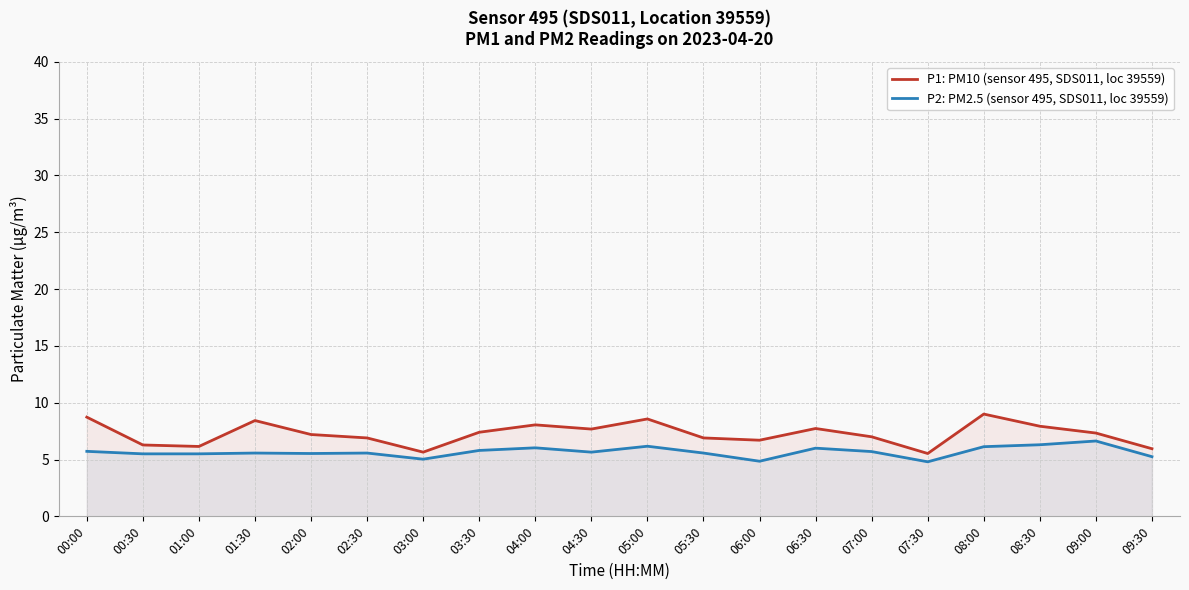

Which series has the largest total across all categories?

P1: PM10 (sensor 495, SDS011, loc 39559)